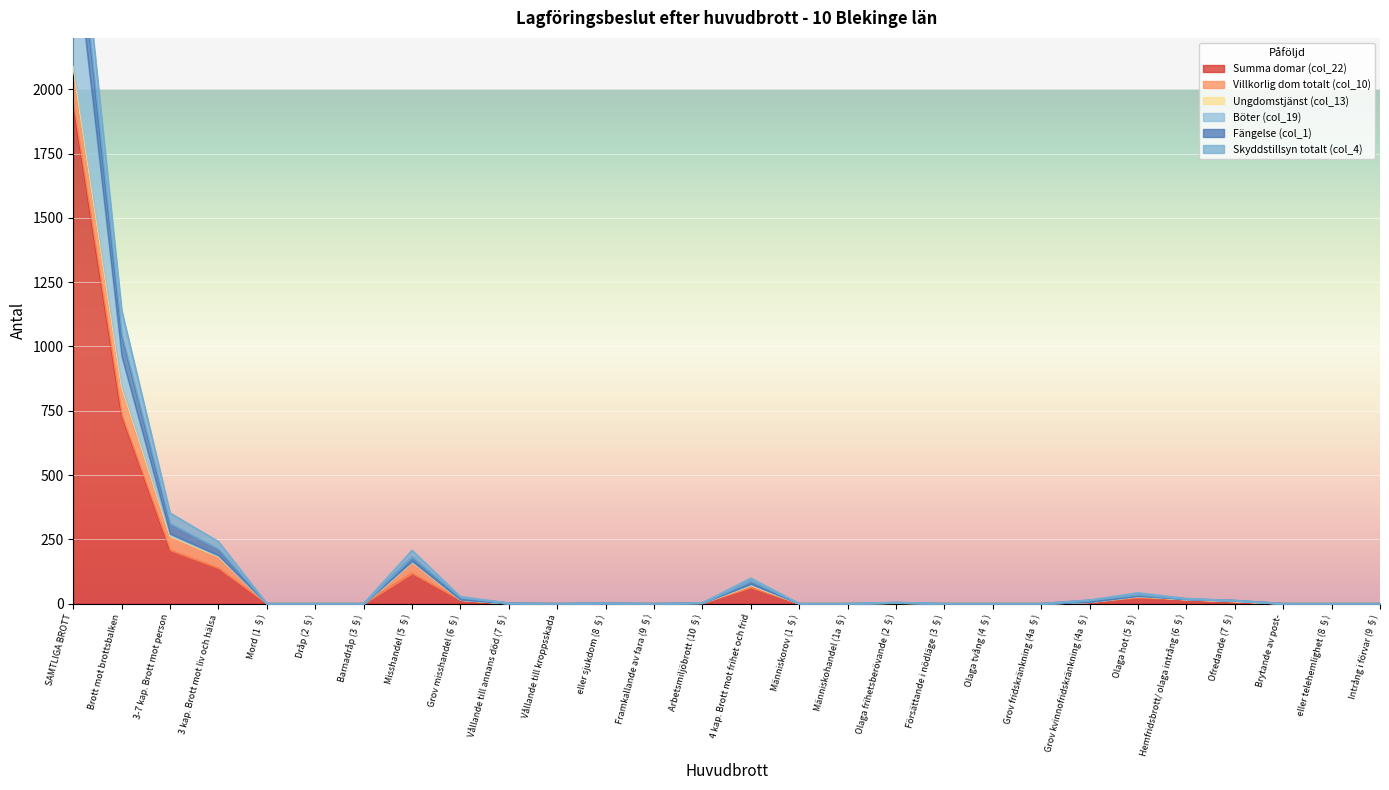

How many data points in Fängelse (col_1) are less than 2?

14